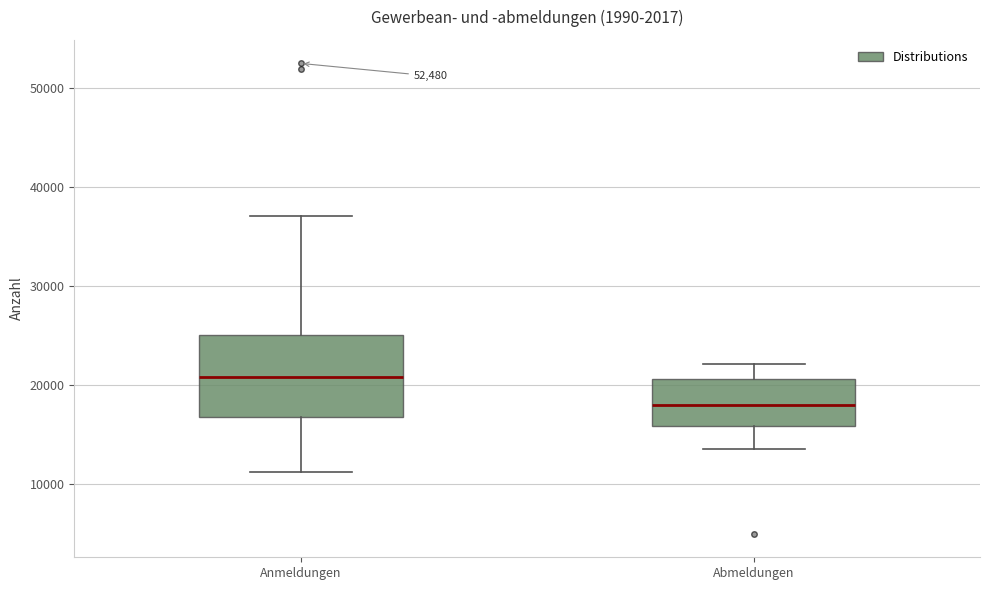

Comparing the boxes themselves (not the whiskers), which one is the tallest?

Anmeldungen